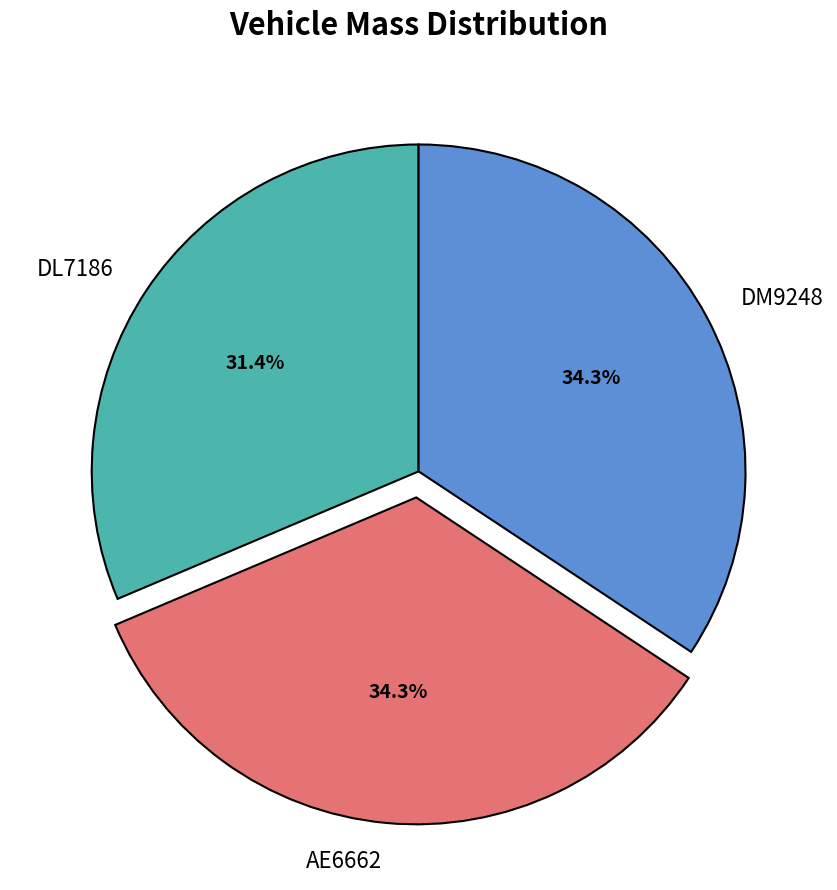

To the nearest percent, what percentage of the pie is AE6662?

34%